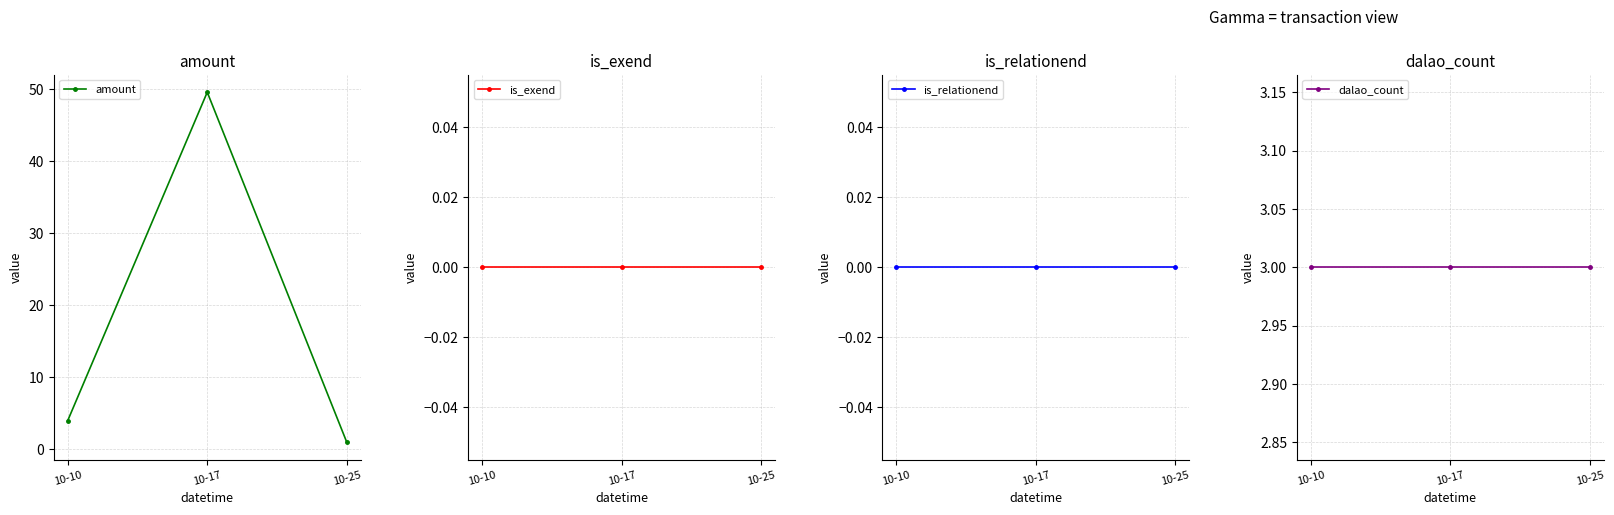

Reading left to right, what are all the values shown in this chart?

amount: 10-10=4.0	10-17=49.6	10-25=1.0
is_exend: 10-10=0.0	10-17=0.0	10-25=0.0
is_relationend: 10-10=0.0	10-17=0.0	10-25=0.0
dalao_count: 10-10=3.0	10-17=3.0	10-25=3.0